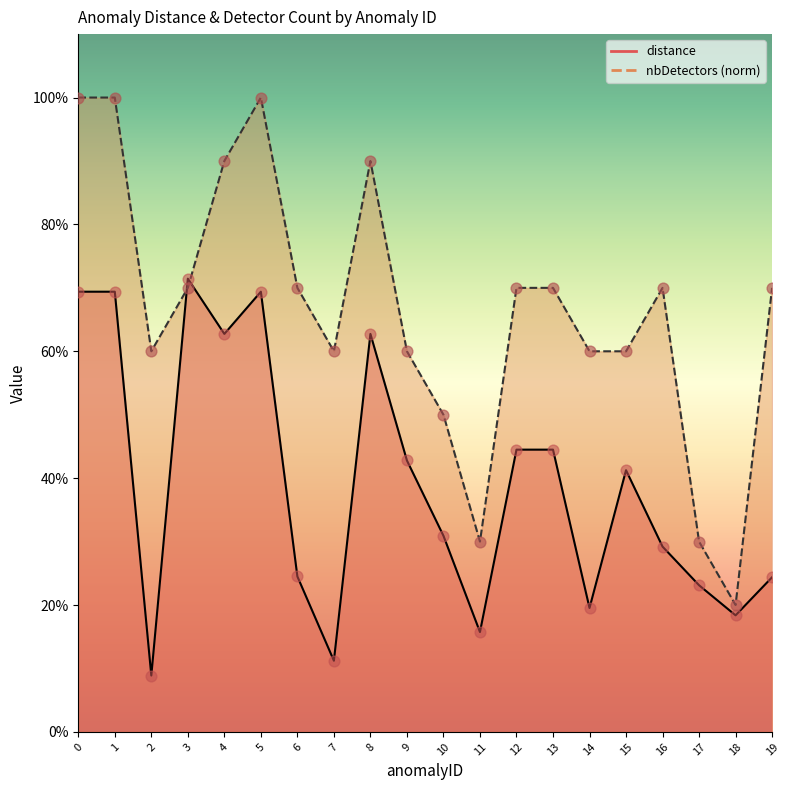

At how many categories does at least one series exceed 0?

20